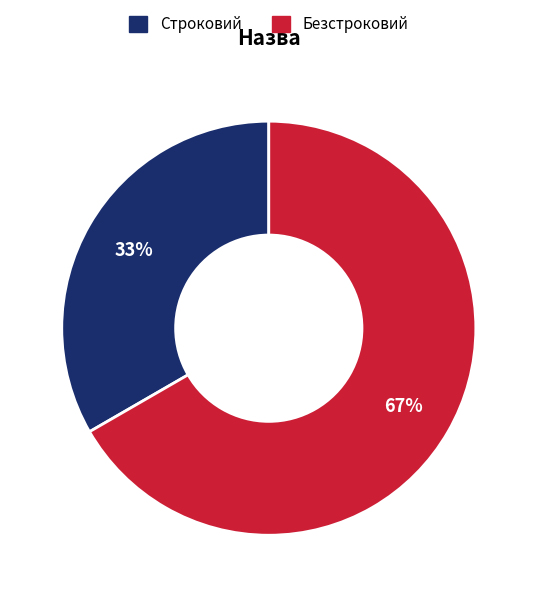

Is Безстроковий the majority of the pie?

Yes